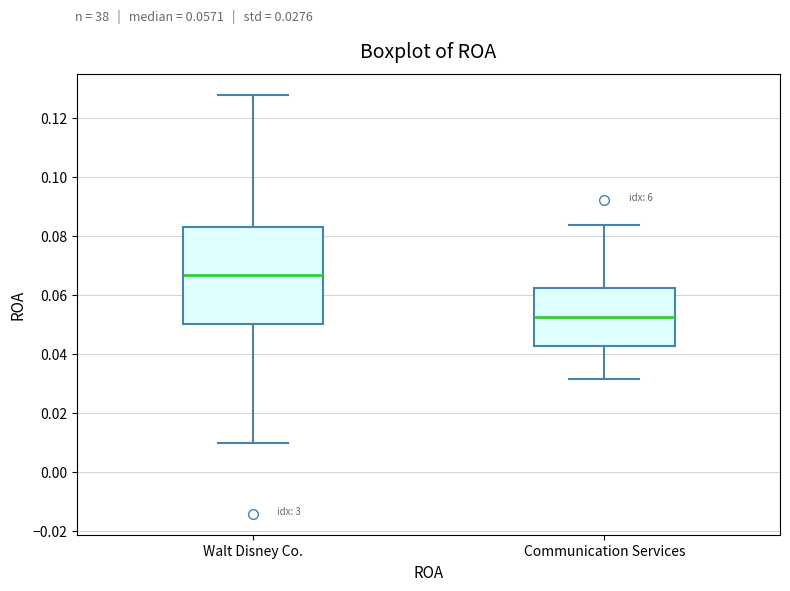

Which box has the highest median line?

Walt Disney Co.